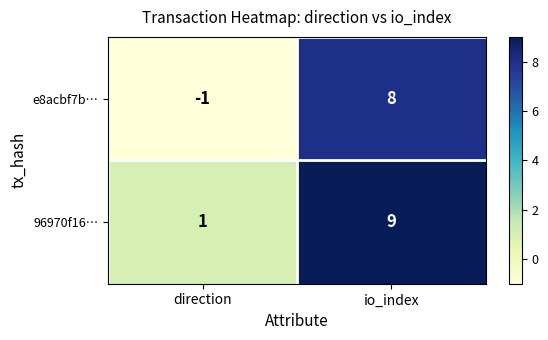

At which category is the sum across all series the highest?

io_index